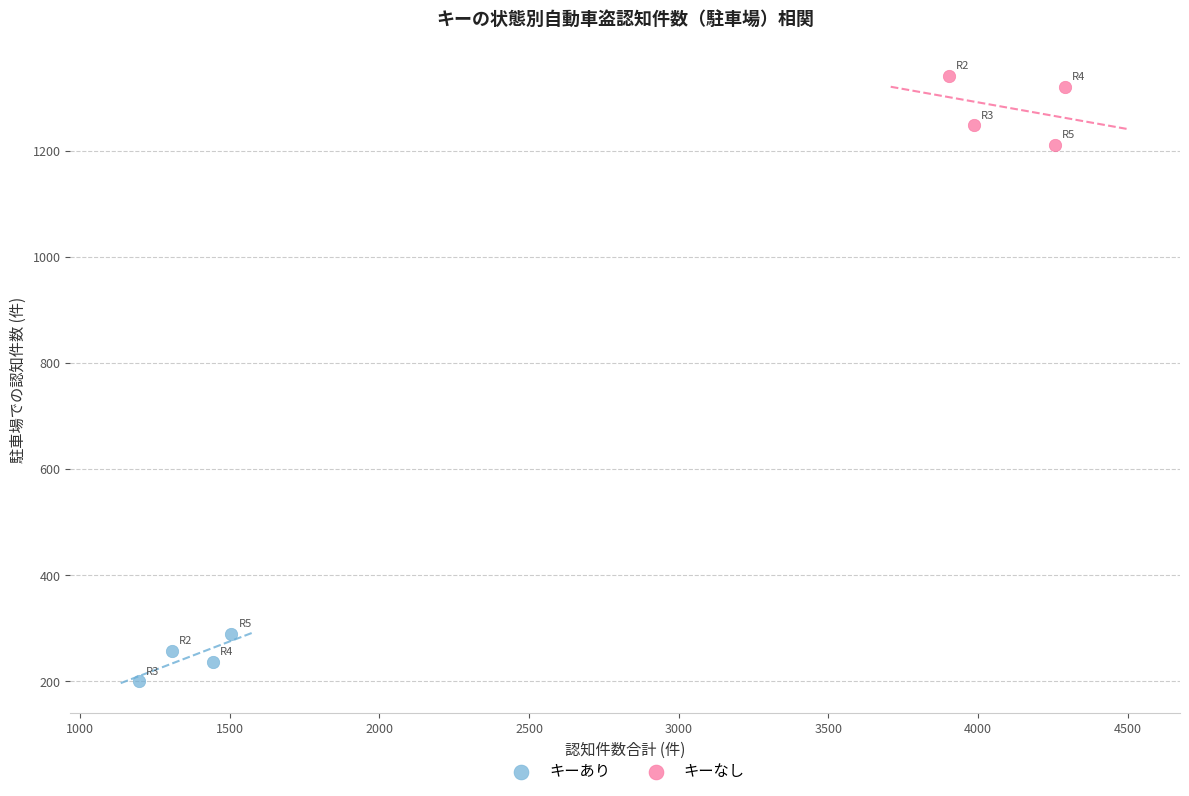

Which series has the widest spread of Y values?

キーなし